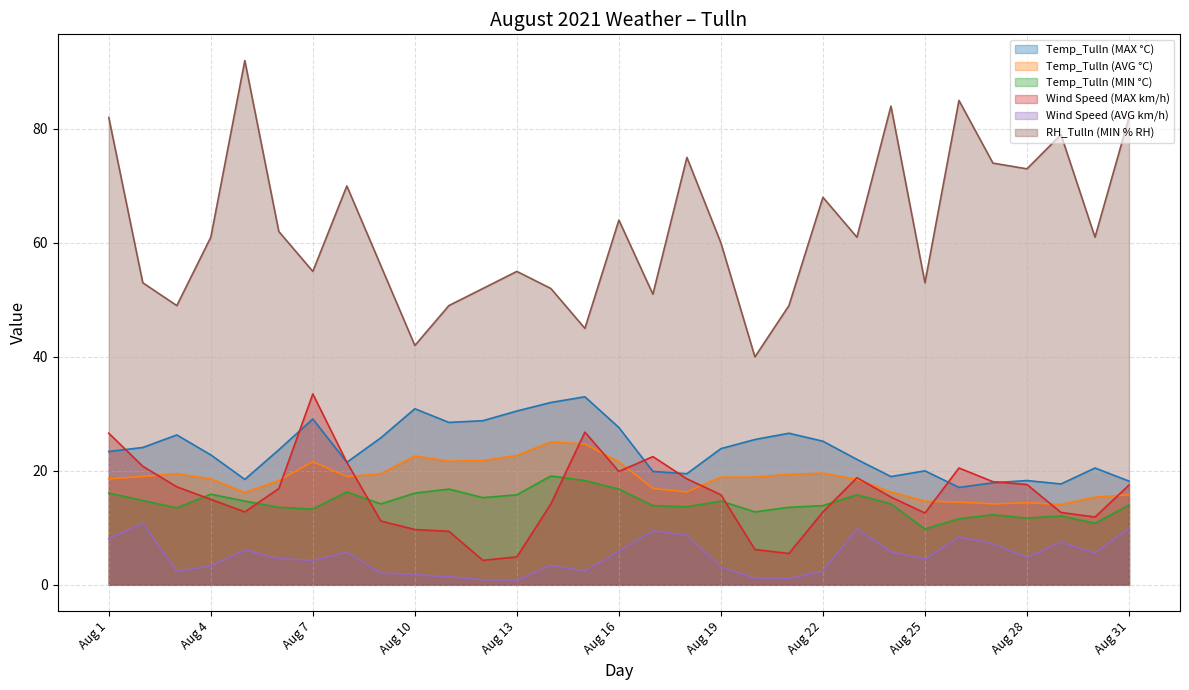

What are all the series names shown in the legend?

Temp_Tulln (MAX °C), Temp_Tulln (AVG °C), Temp_Tulln (MIN °C), Wind Speed (MAX km/h), Wind Speed (AVG km/h), RH_Tulln (MIN % RH)